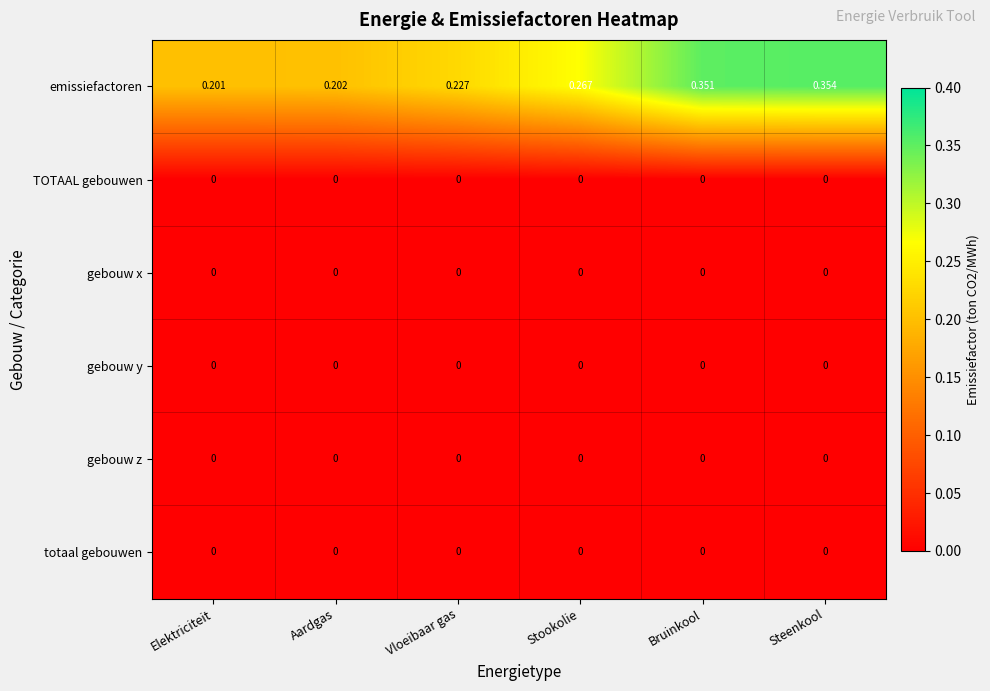

Which label corresponds to the largest value in the chart?

Steenkool